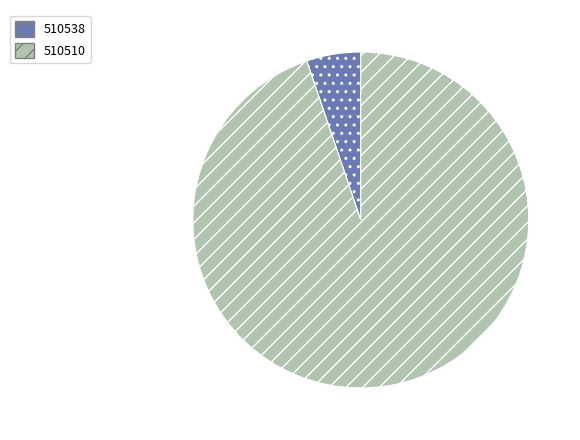

Rank the categories by value from highest to lowest.

510510, 510538